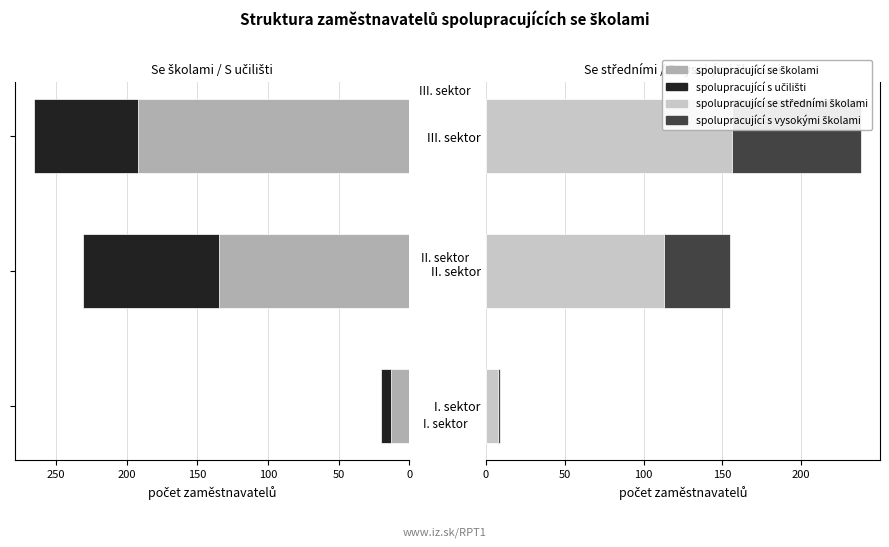

Reading left to right, transcribe all the data shown in this chart.

spolupracující se školami: 13	135	192
spolupracující s učilišti: 7	96	74
spolupracující se středními školami: 8	113	156
spolupracující s vysokými školami: 1	42	82